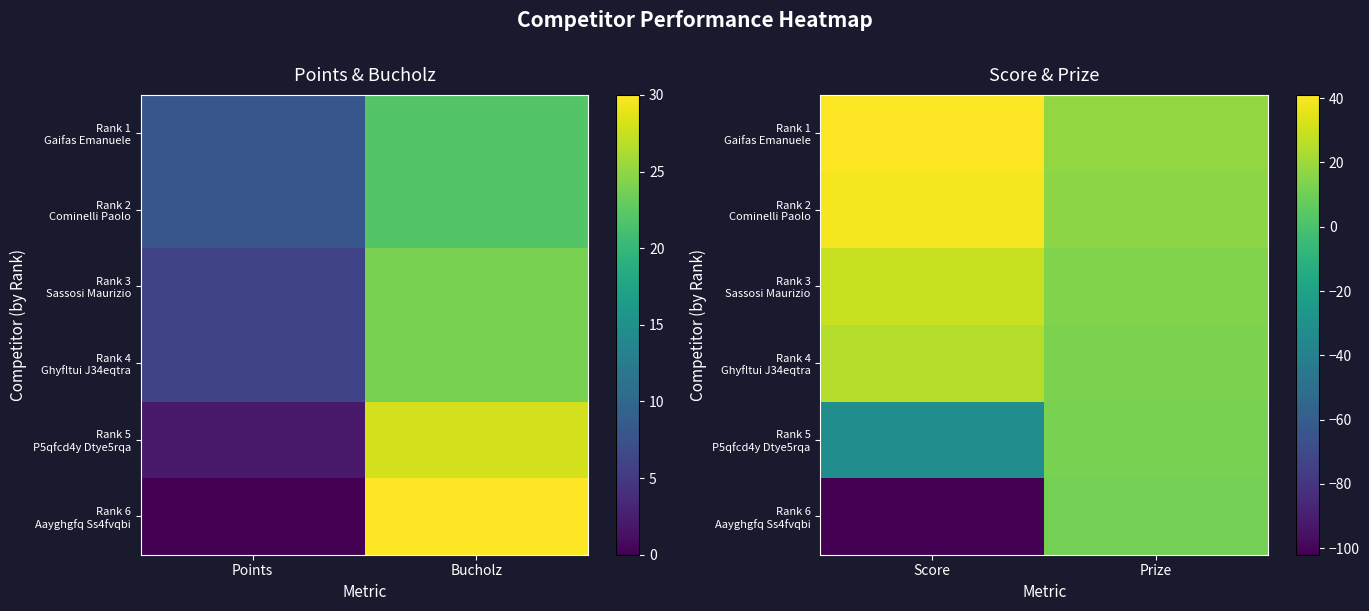

True or false: Rank 2 Cominelli Paolo has a value of 22 at Prize.

False